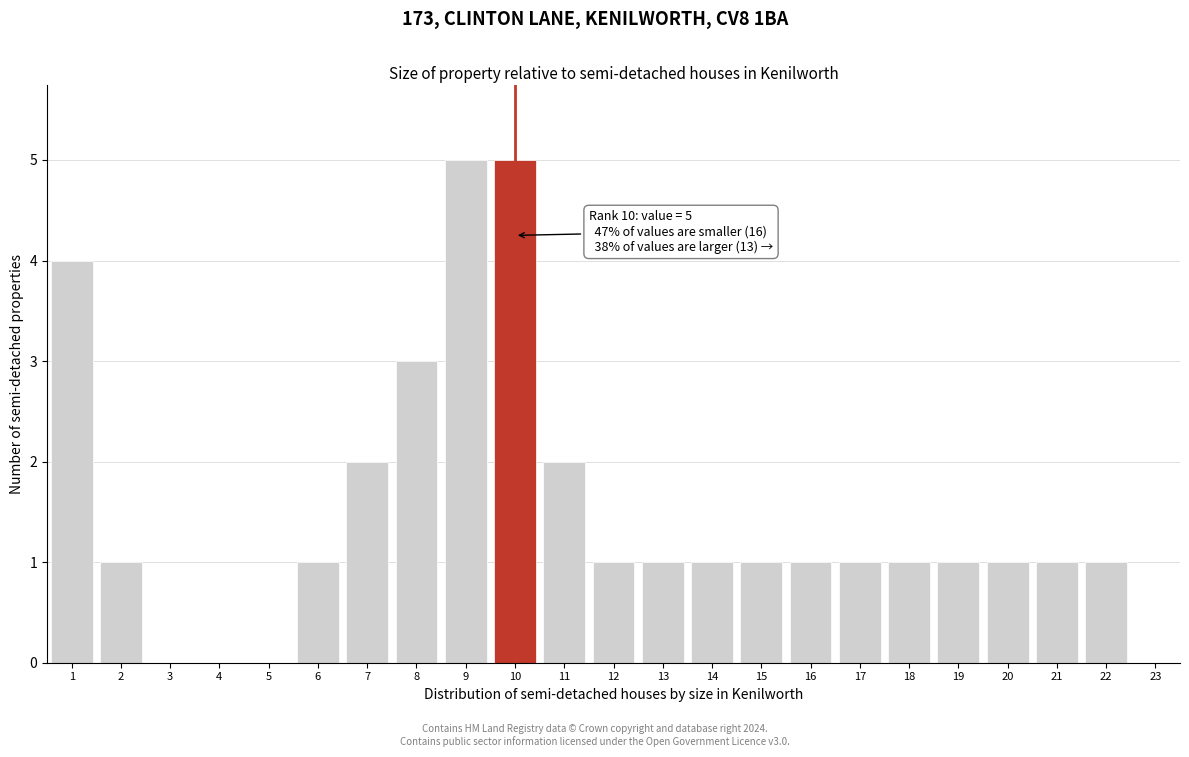

Reading left to right, extract all data points from this chart.

1=4	2=1	3=0	4=0	5=0	6=1	7=2	8=3	9=5	10=5	11=2	12=1	13=1	14=1	15=1	16=1	17=1	18=1	19=1	20=1	21=1	22=1	23=0